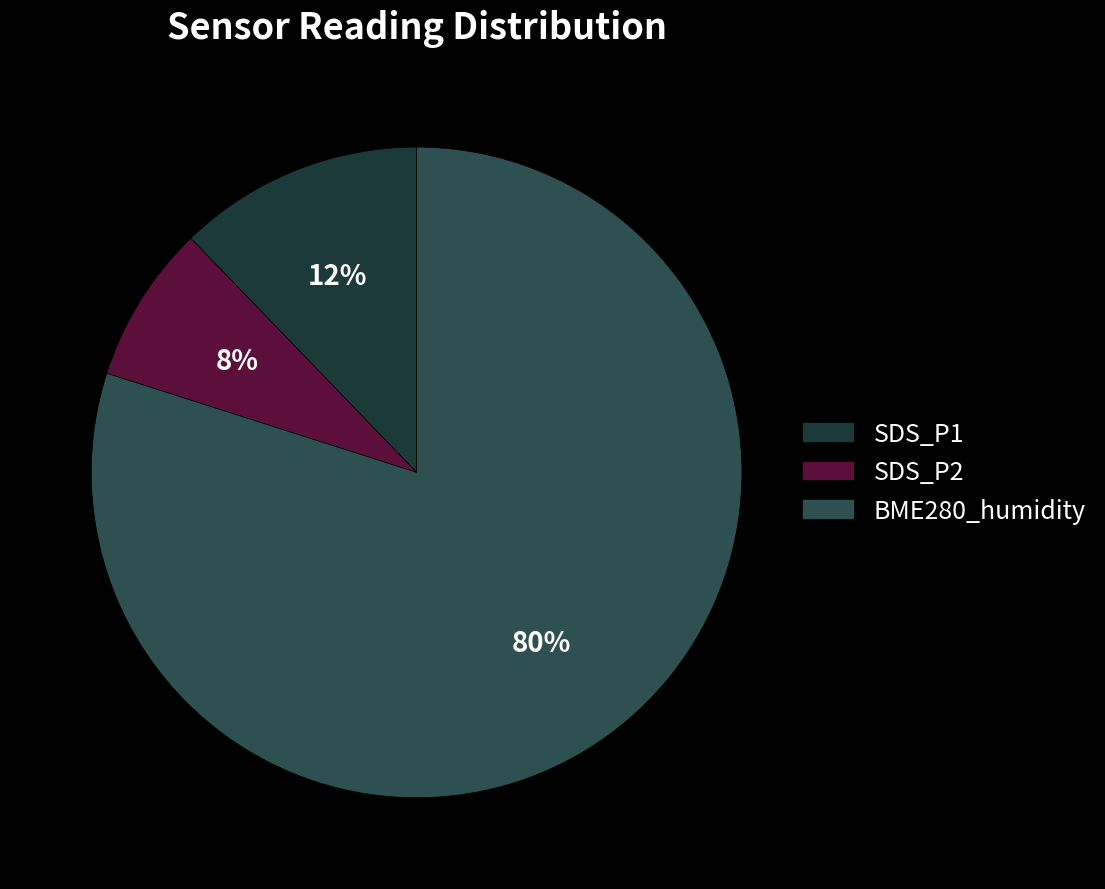

The BME280_humidity slice represents 67% of the pie. True or false?

False